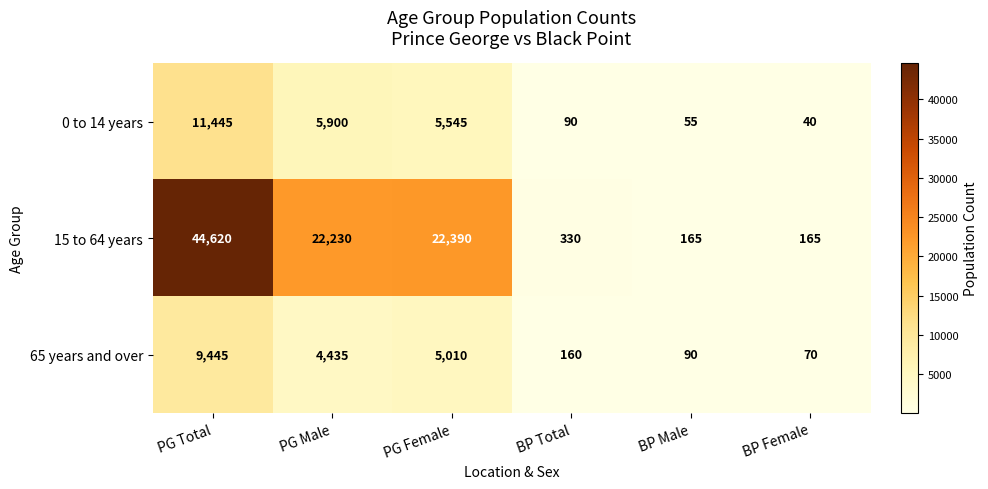

Reading left to right, list all the values displayed in this chart.

0 to 14 years: PG Total=11445	PG Male=5900	PG Female=5545	BP Total=90	BP Male=55	BP Female=40
15 to 64 years: PG Total=44620	PG Male=22230	PG Female=22390	BP Total=330	BP Male=165	BP Female=165
65 years and over: PG Total=9445	PG Male=4435	PG Female=5010	BP Total=160	BP Male=90	BP Female=70